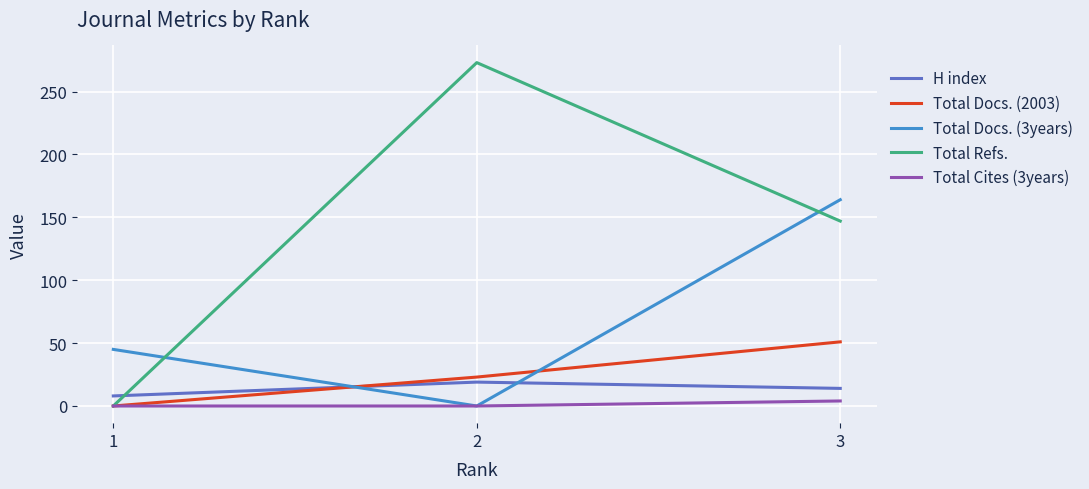

How many Total Docs. (2003) values are between 0 and 51?

3